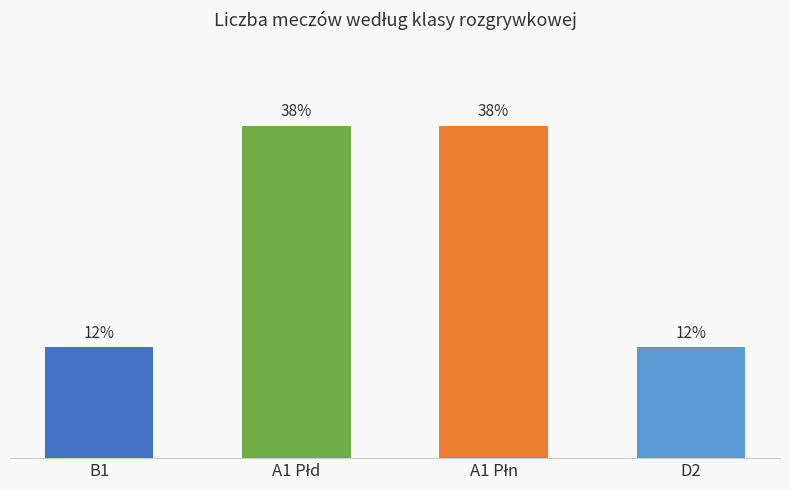

Are the bars grouped side by side (vs. stacked)?

No